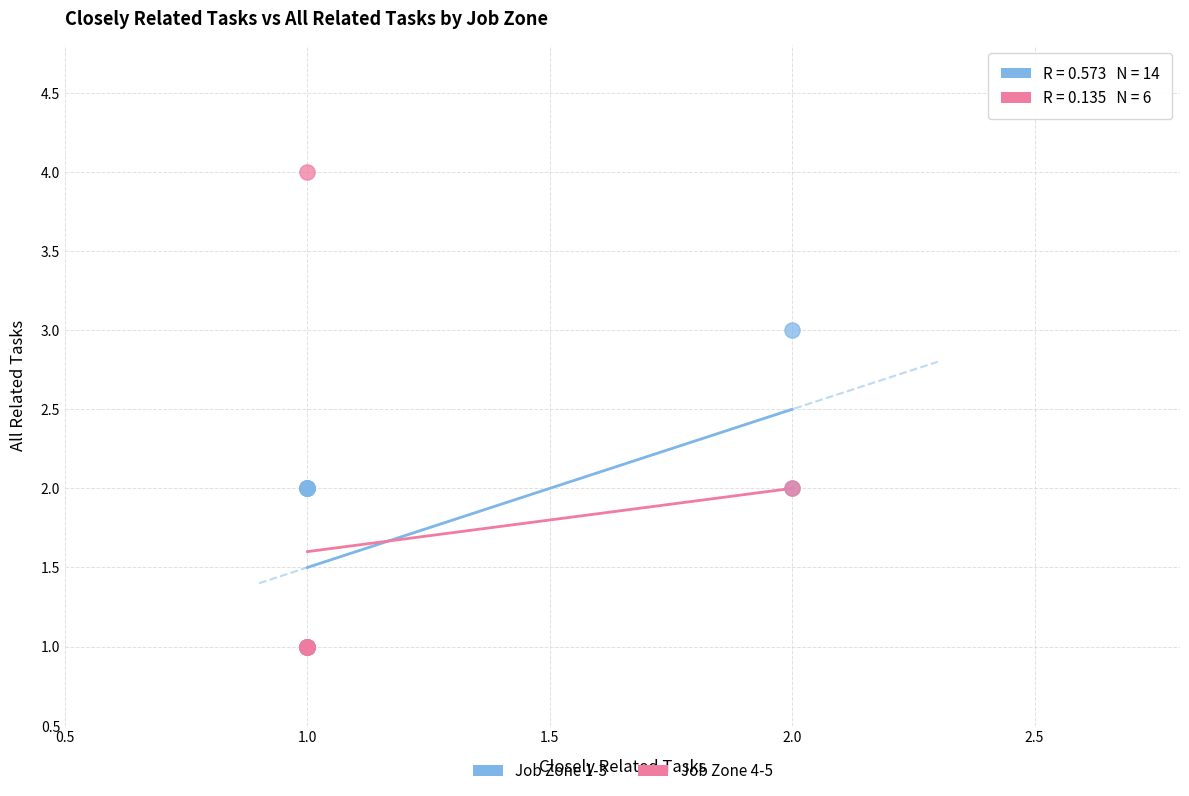

Which series has the widest spread of Y values?

Job Zone 4-5